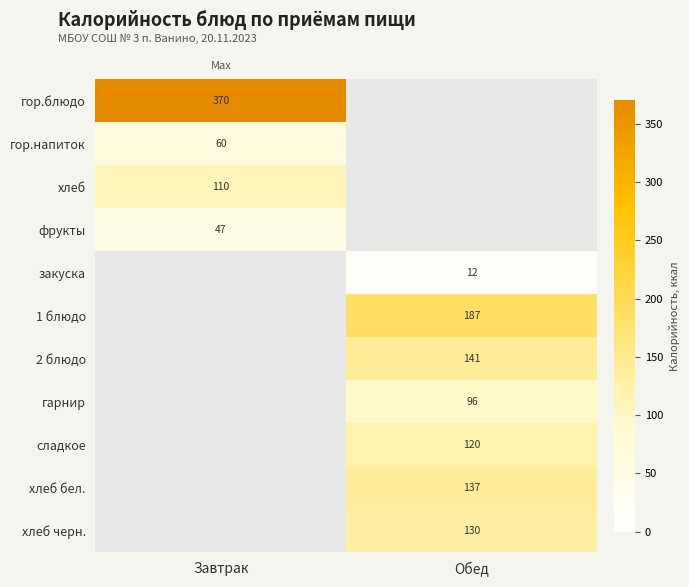

What is the smallest value displayed?

12.0